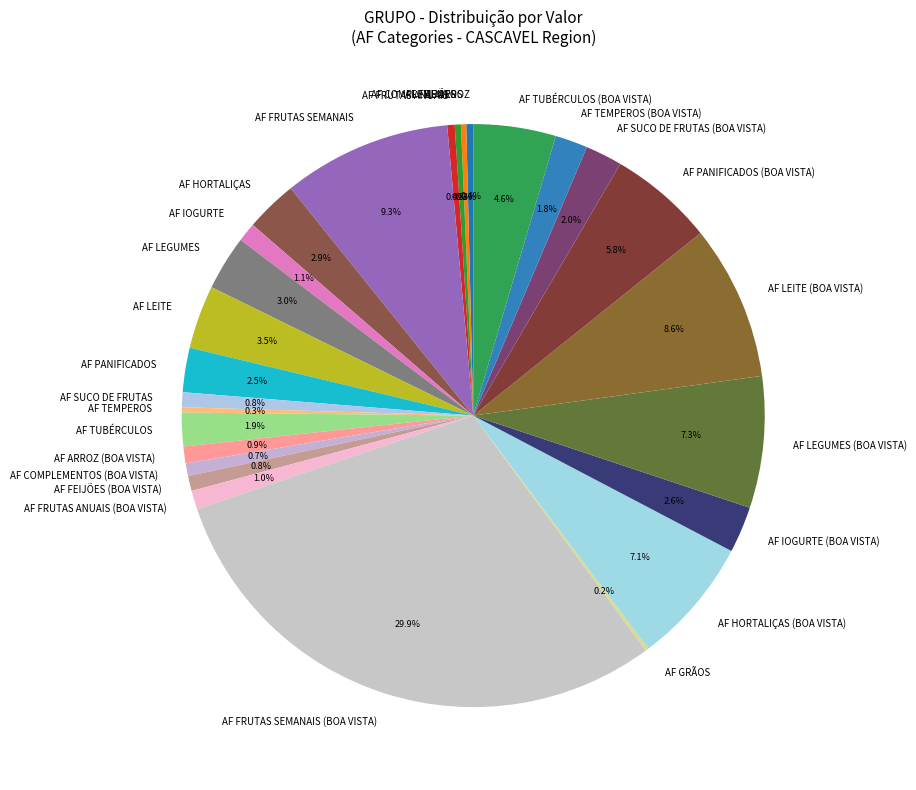

Is there a majority slice in this chart?

No